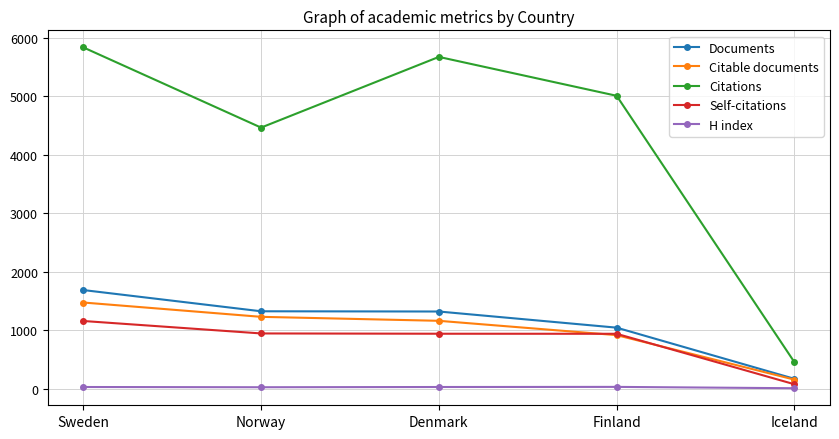

What is the minimum value for Self-citations?

78